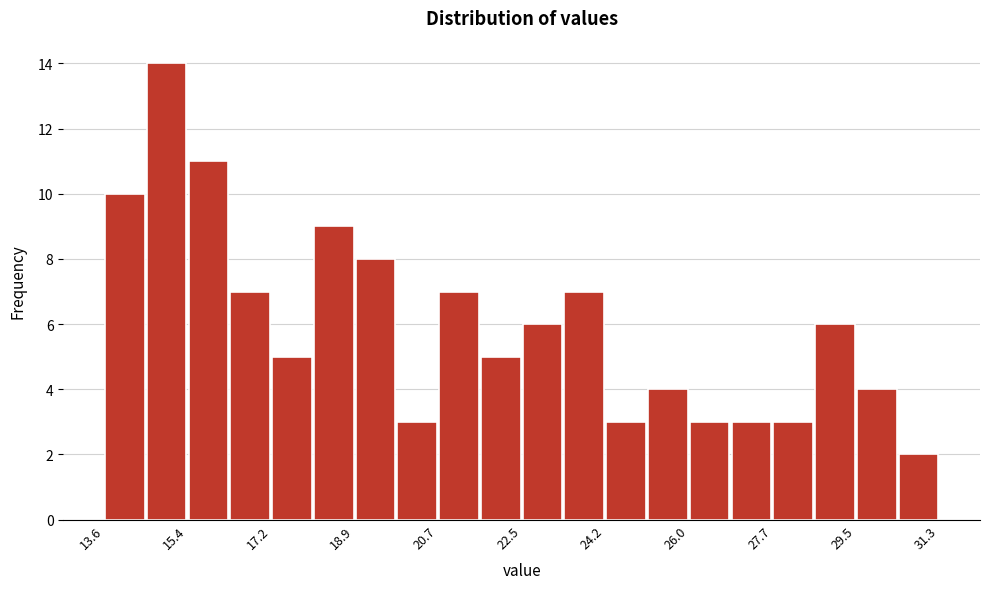

How tall is the bar that spans 19.0 to 19.8 on the x-axis? Neither the bar edges nor the heights are printed on the chart, so give them approximately, as read against the axes.

8